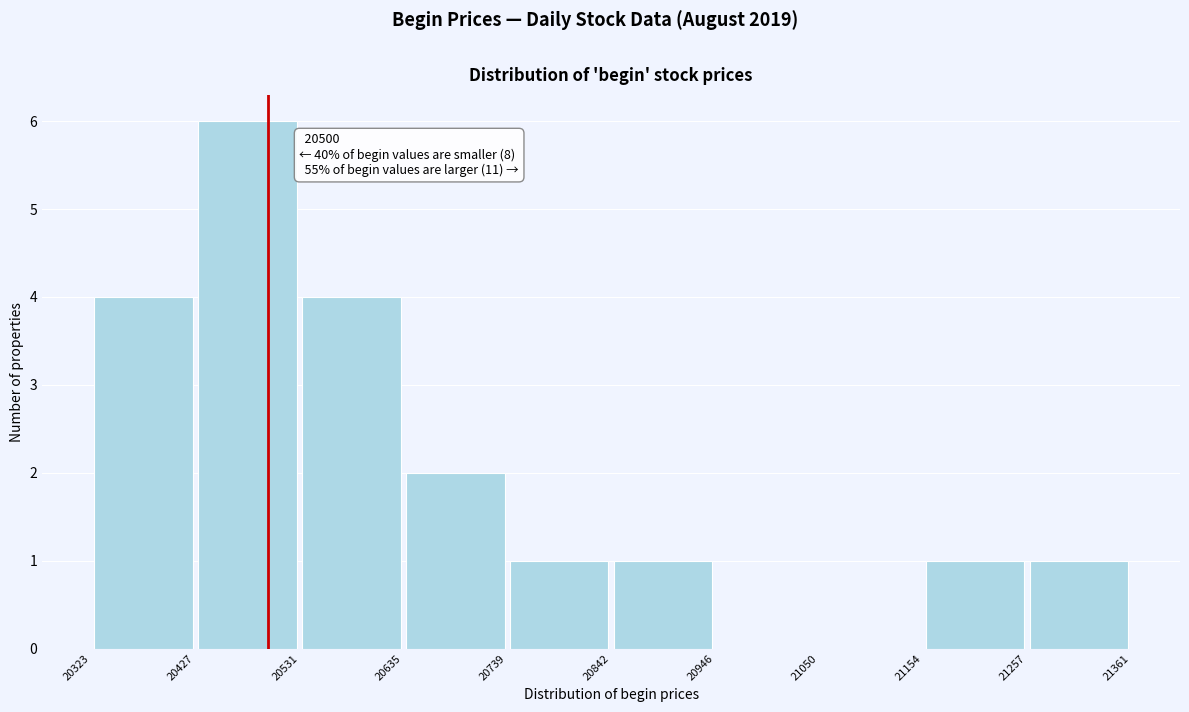

Which range on the x-axis has the tallest bar?

20427 to 20531